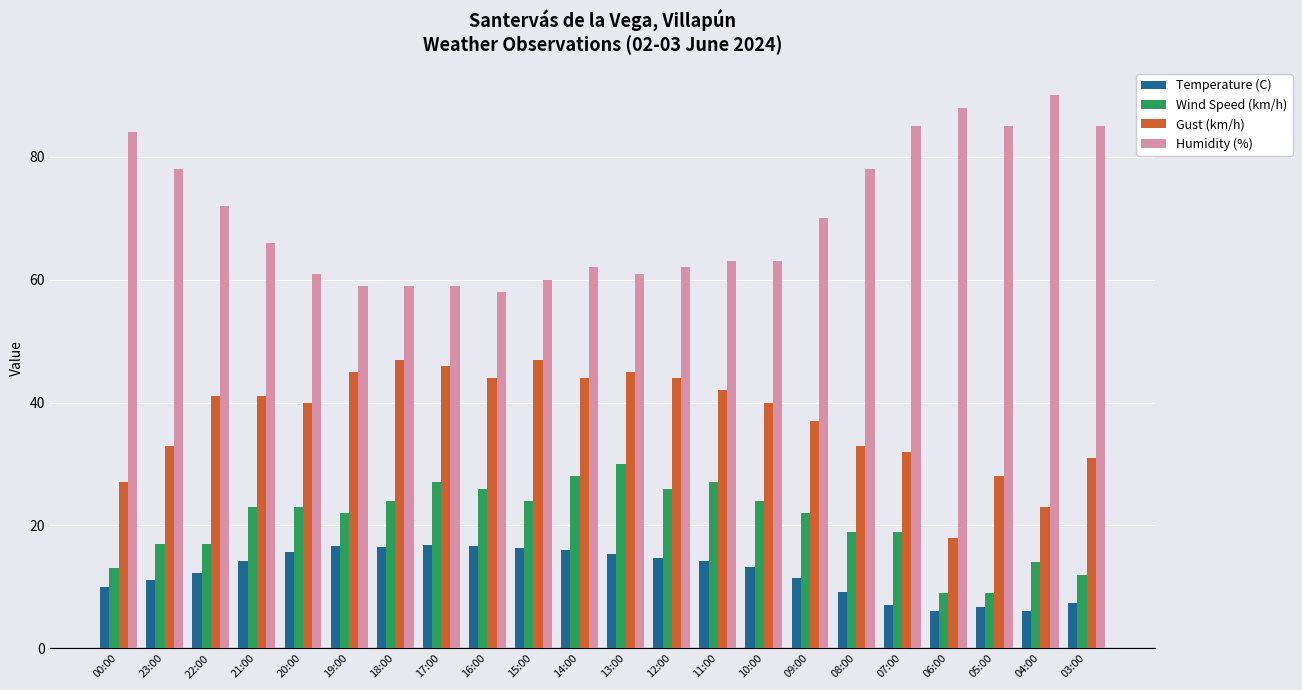

The Temperature (C) series shows 13.3 at 10:00. True or false?

True